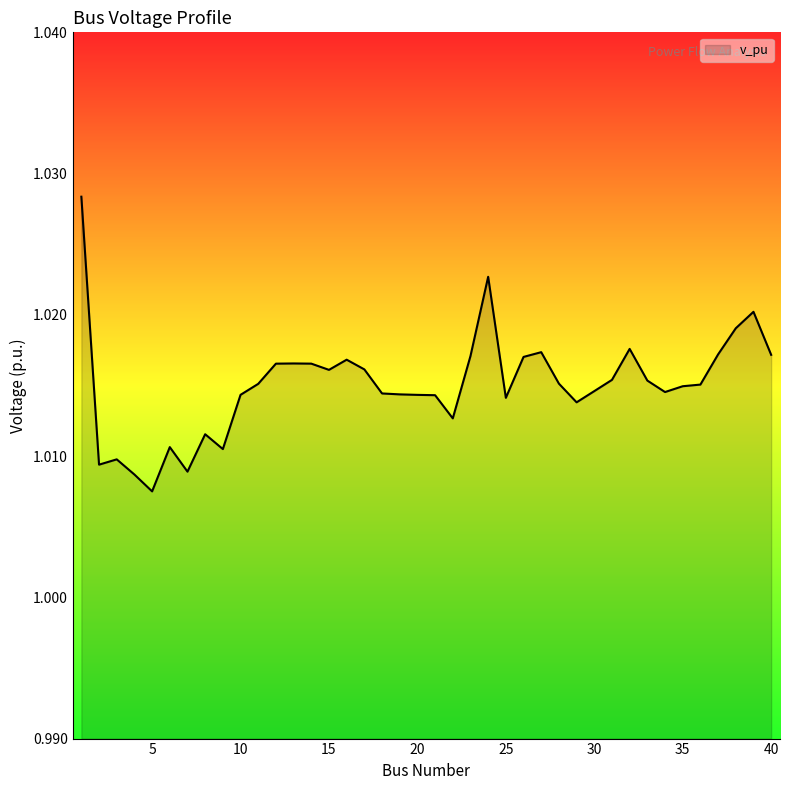

True or false: there are more than 1 points higher than both neighbors.

True